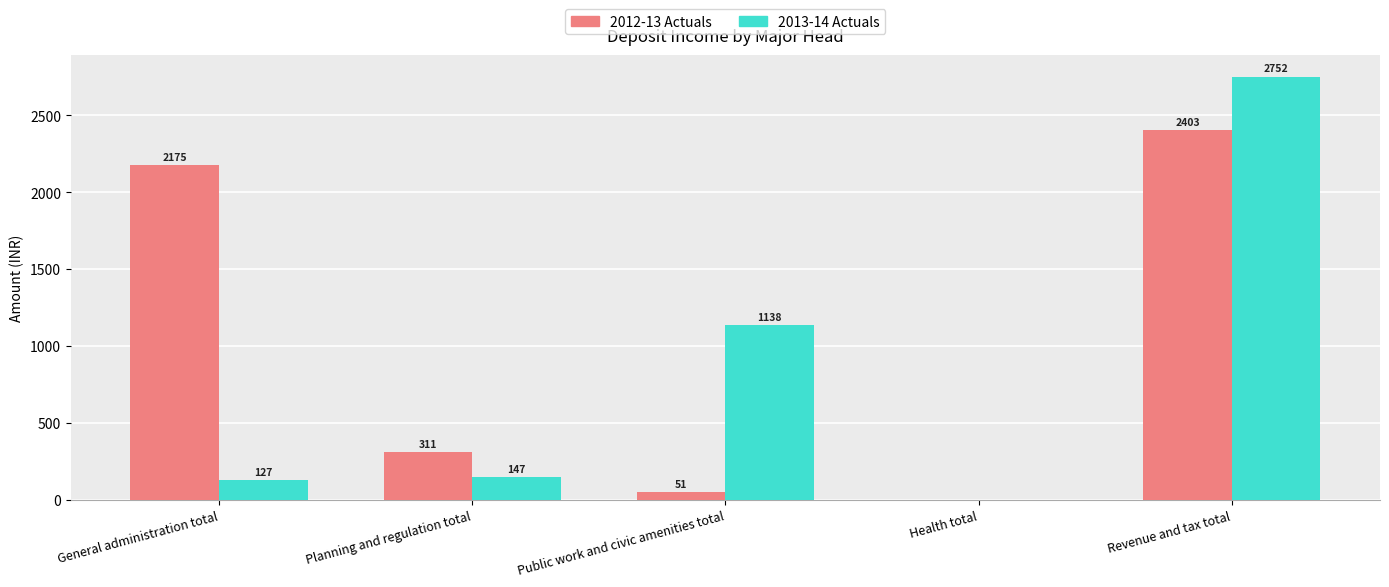

Which series has the largest range (max minus min)?

2013-14 Actuals